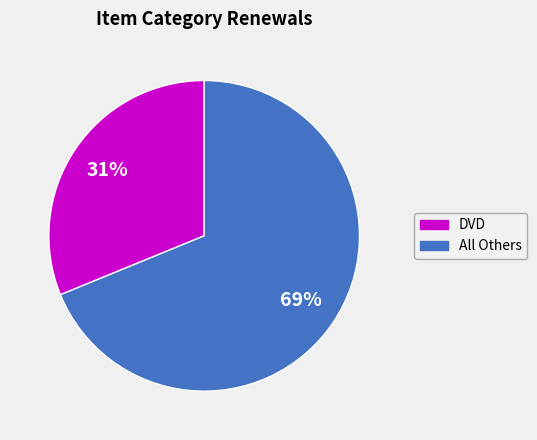

Is it true that All Others is 69% of the pie?

True